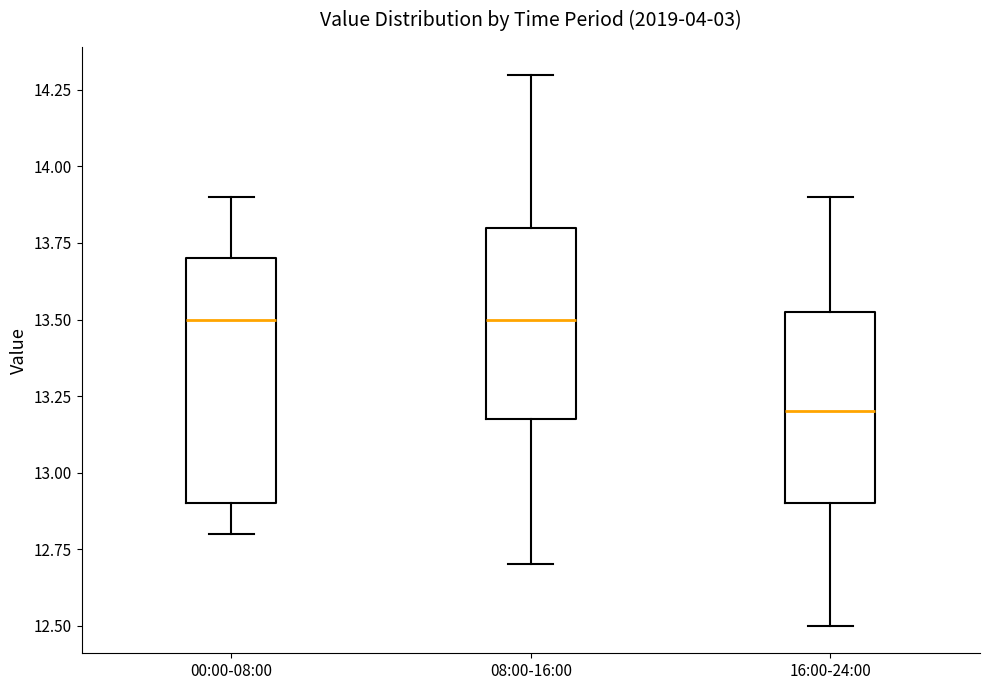

Reading left to right, read every box against the y-axis: the position of its median line, the range the box covers, and the ends of its whiskers. The values are not printed on the chart, so give them approximately, as read against the axis.

00:00-08:00: median 13.50, box 12.90 to 13.70, whiskers 12.80 to 13.90
08:00-16:00: median 13.50, box 13.20 to 13.80, whiskers 12.70 to 14.30
16:00-24:00: median 13.20, box 12.90 to 13.55, whiskers 12.50 to 13.90